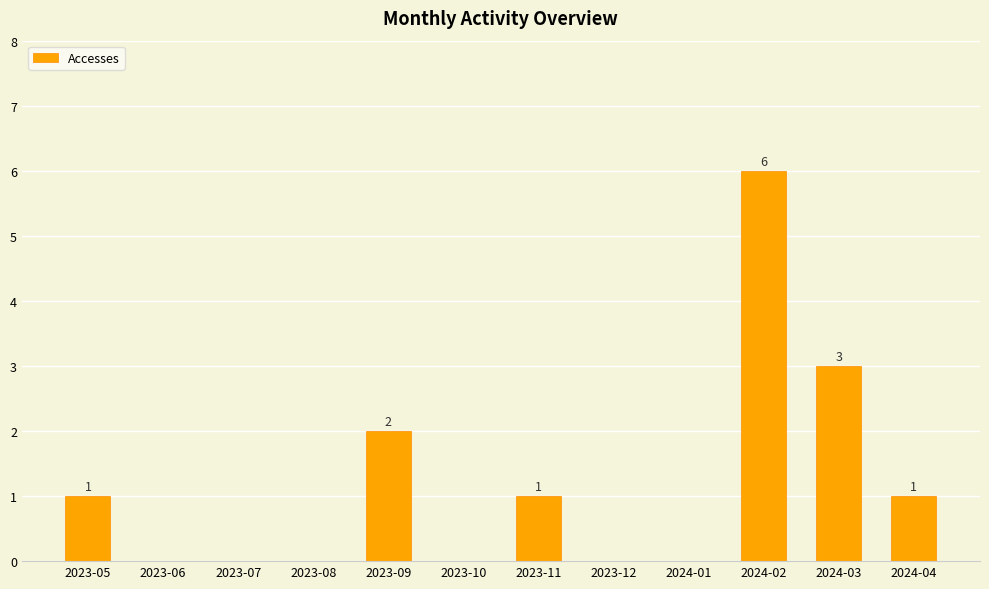

What is the sum of all values?

14